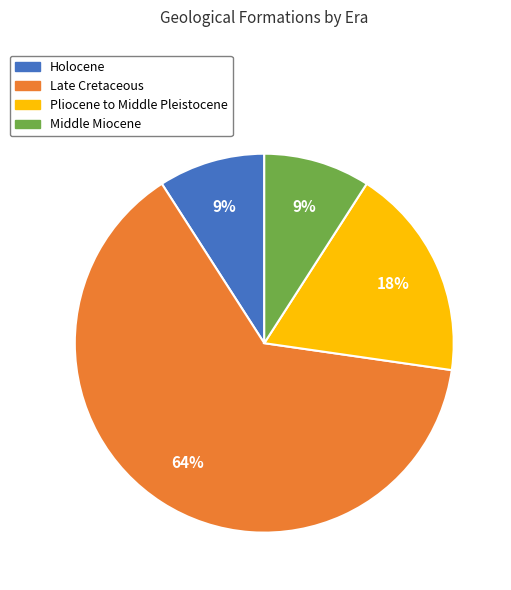

True or false: Middle Miocene accounts for 9% of the total.

True